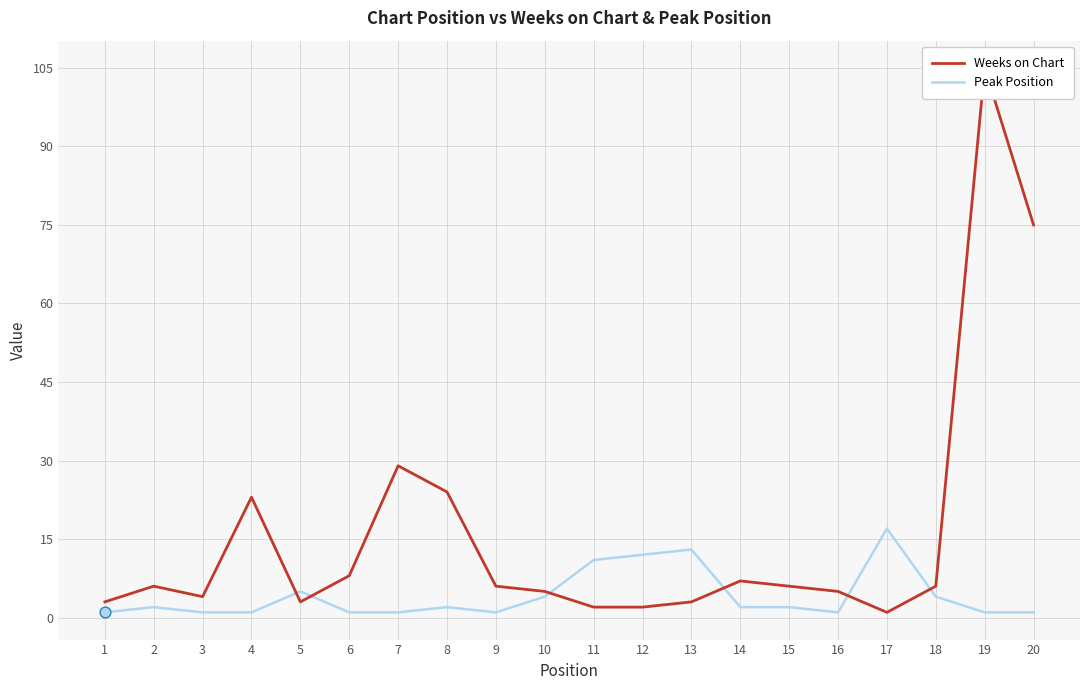

What are all the series names shown in the legend?

Weeks on Chart, Peak Position